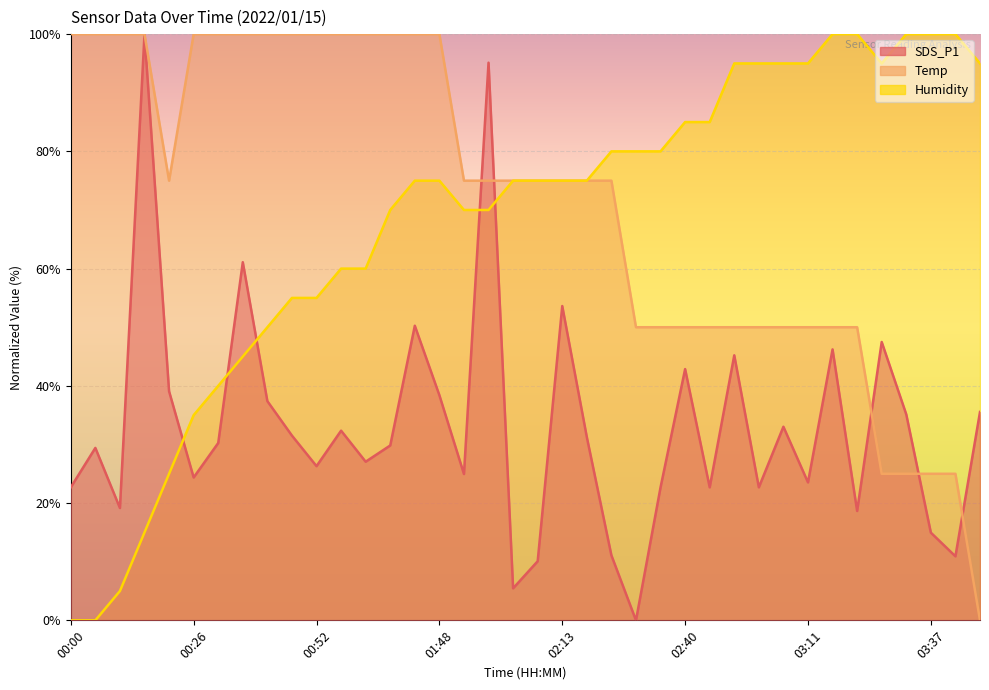

What is the highest value of the Humidity series?

100.0